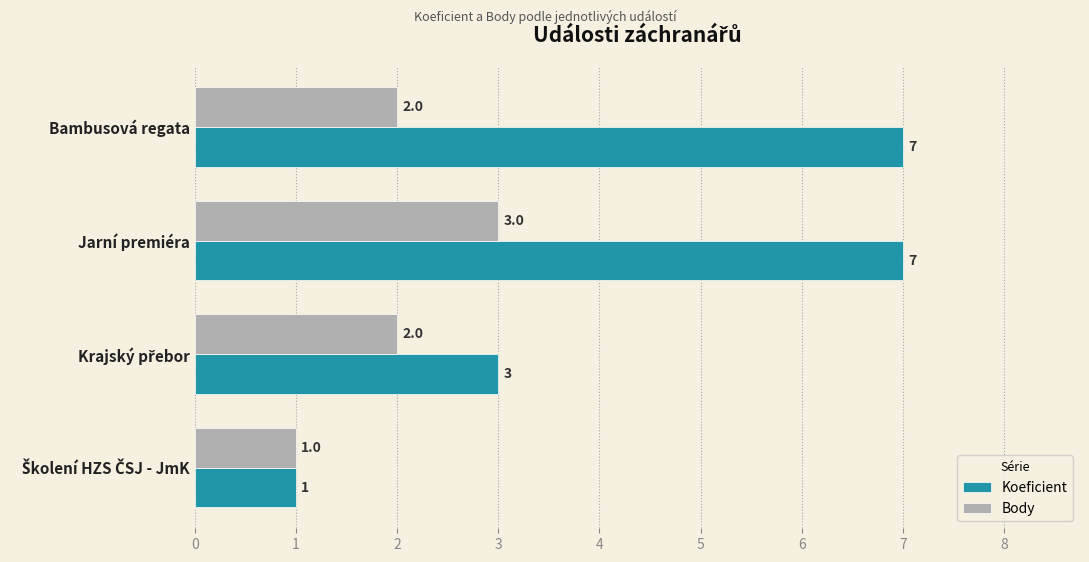

Is it true that Body equals 3 at Bambusová regata?

False